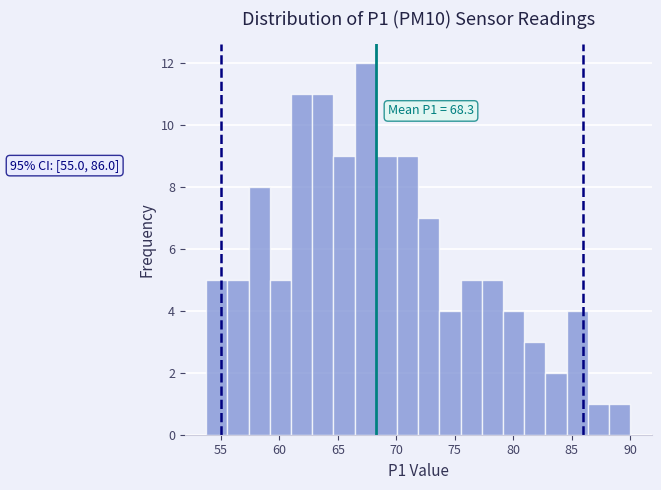

Read against the x-axis, roughly where is the centre of the tallest bar?

67.5